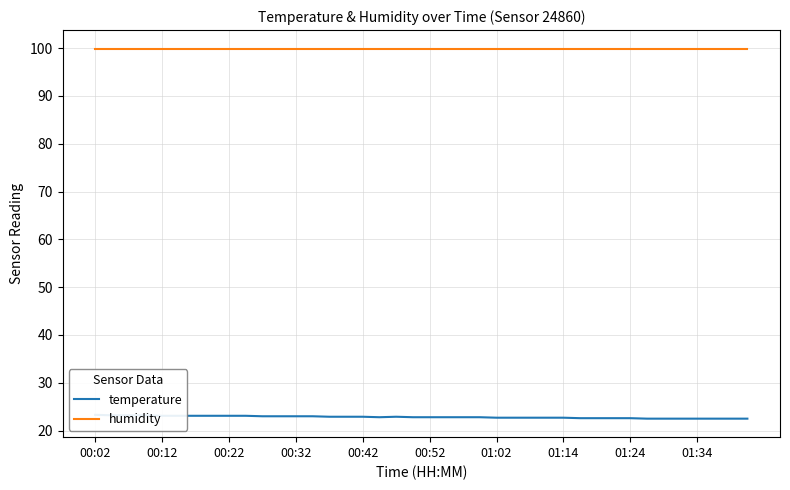

True or false: temperature and humidity cross at least once.

False